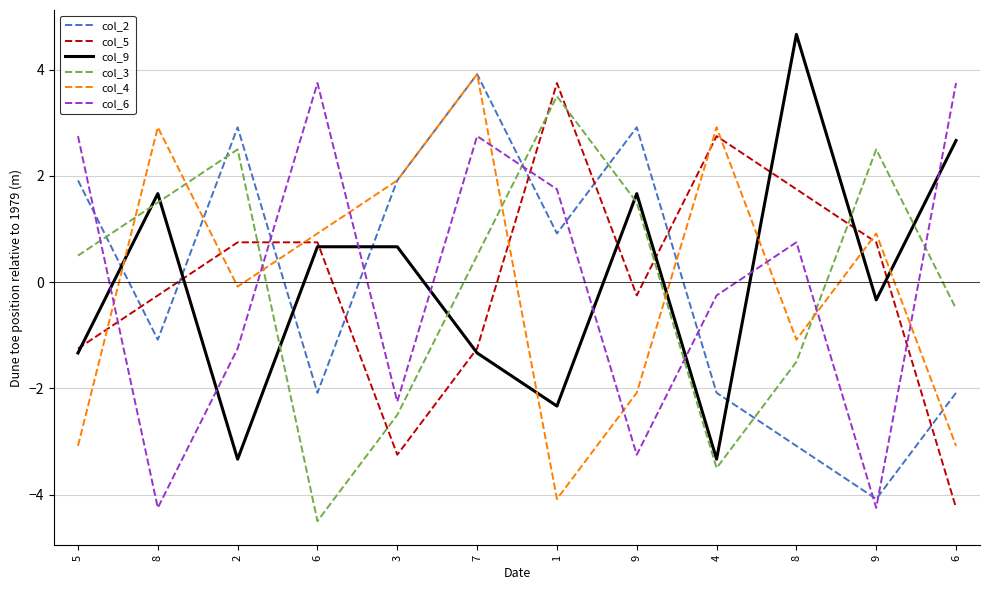

Reading right to left, extract all data points from this chart.

col_2: 6=-2.1	9=-4.1	8=-3.1	4=-2.1	9=2.9	1=0.9	7=3.9	3=1.9	6=-2.1	2=2.9	8=-1.1	5=1.9
col_5: 6=-4.2	9=0.8	8=1.8	4=2.8	9=-0.2	1=3.8	7=-1.2	3=-3.2	6=0.8	2=0.8	8=-0.2	5=-1.2
col_9: 6=2.7	9=-0.3	8=4.7	4=-3.3	9=1.7	1=-2.3	7=-1.3	3=0.7	6=0.7	2=-3.3	8=1.7	5=-1.3
col_3: 6=-0.5	9=2.5	8=-1.5	4=-3.5	9=1.5	1=3.5	7=0.5	3=-2.5	6=-4.5	2=2.5	8=1.5	5=0.5
col_4: 6=-3.1	9=0.9	8=-1.1	4=2.9	9=-2.1	1=-4.1	7=3.9	3=1.9	6=0.9	2=-0.1	8=2.9	5=-3.1
col_6: 6=3.8	9=-4.2	8=0.8	4=-0.2	9=-3.2	1=1.8	7=2.8	3=-2.2	6=3.8	2=-1.2	8=-4.2	5=2.8